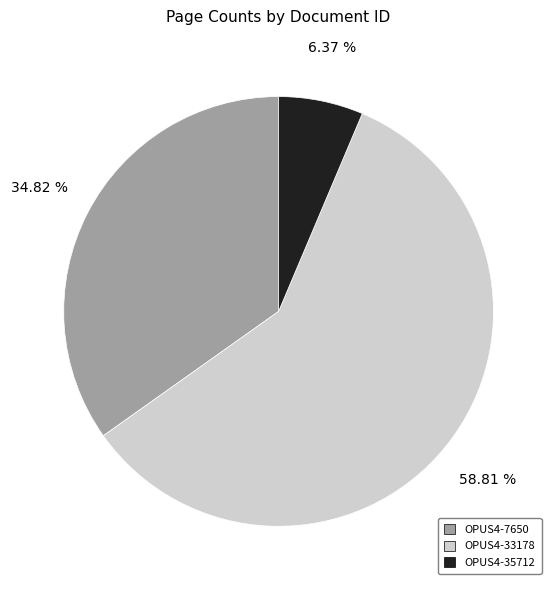

Approximately how many times larger is the value at OPUS4-35712 compared to OPUS4-33178?

0.1